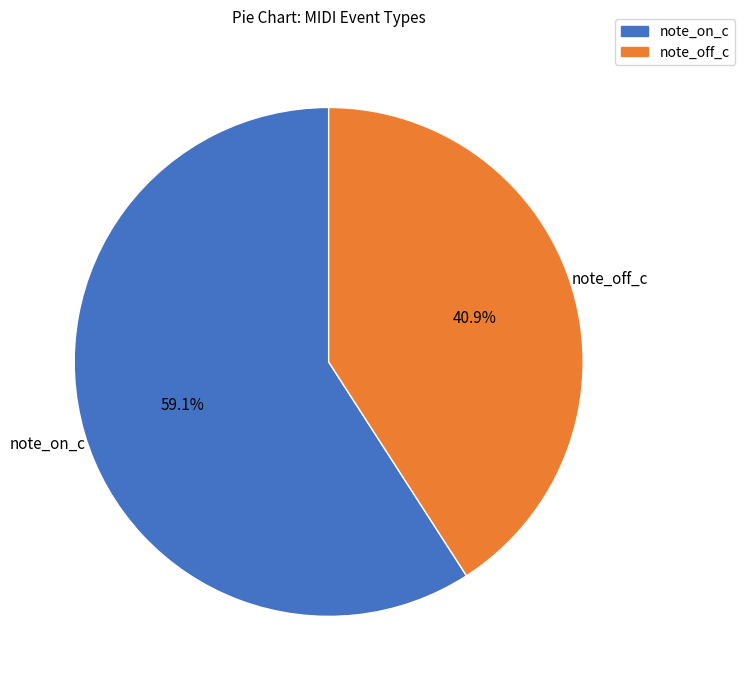

Does any single category account for the majority?

Yes